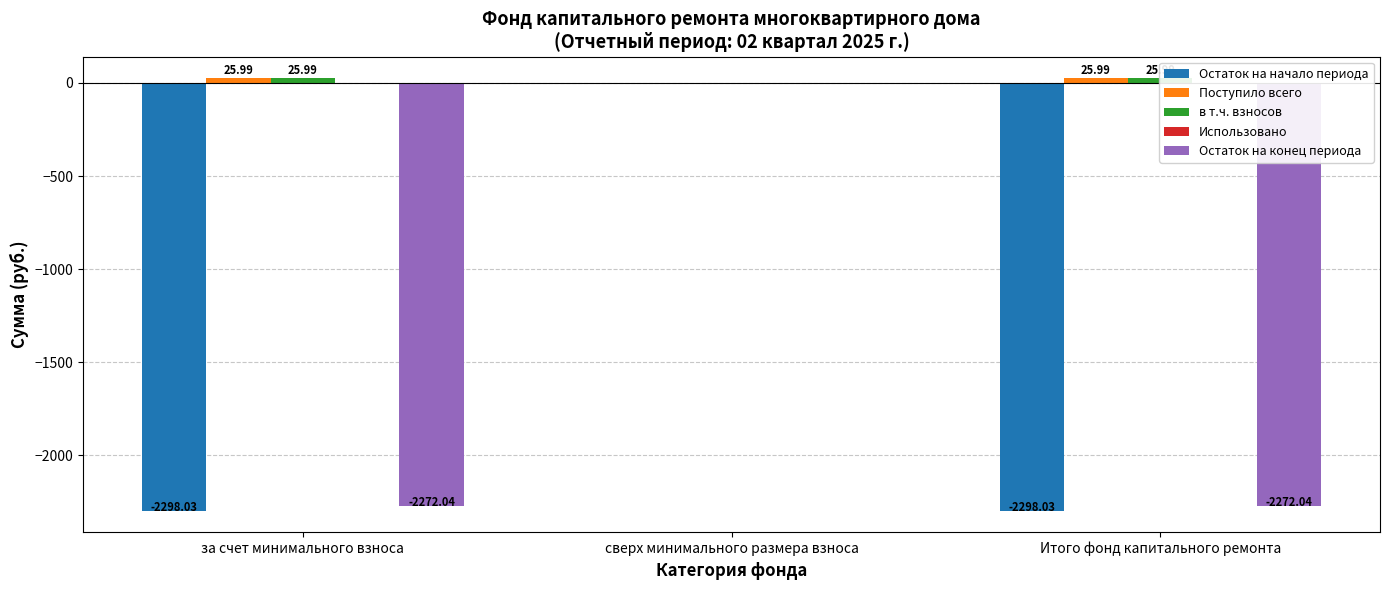

Where is Использовано nearest to the value 0?

за счет минимального взноса